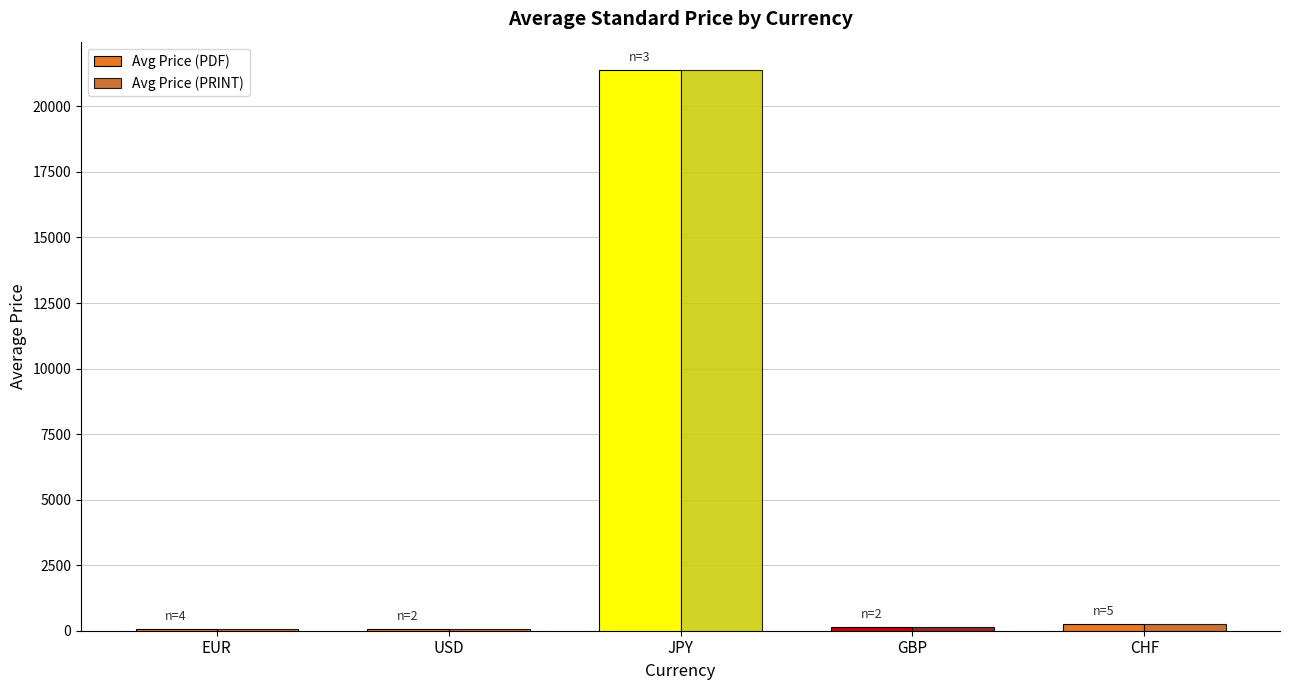

At which label does Avg Price (PDF) reach its peak?

JPY